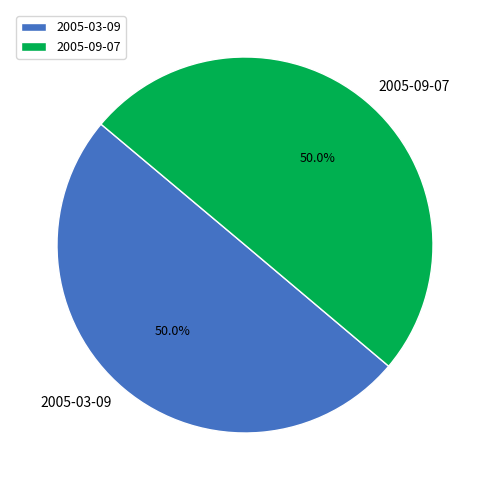

To the nearest percent, what portion does 2005-03-09 represent?

50%